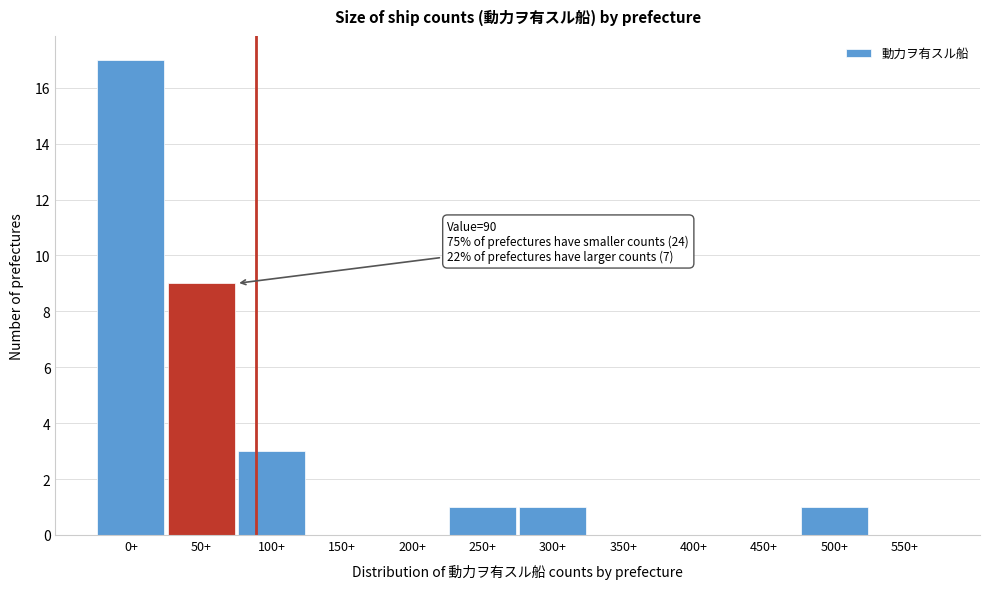

Reading left to right, list all the values displayed in this chart.

0+=17	50+=9	100+=3	150+=0	200+=0	250+=1	300+=1	350+=0	400+=0	450+=0	500+=1	550+=0